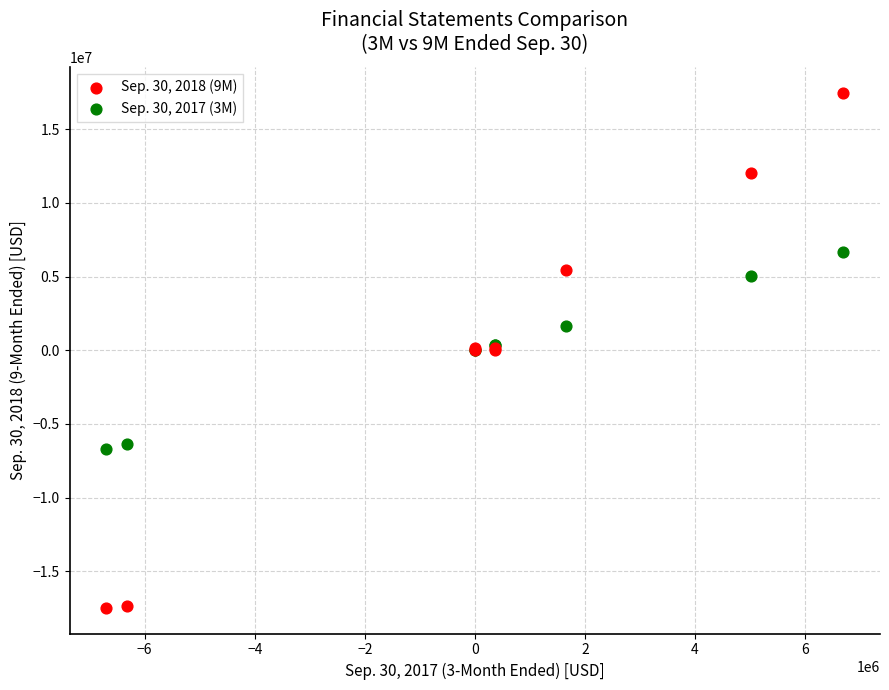

What are all the series names shown in the legend?

Sep. 30, 2018 (9M), Sep. 30, 2017 (3M)